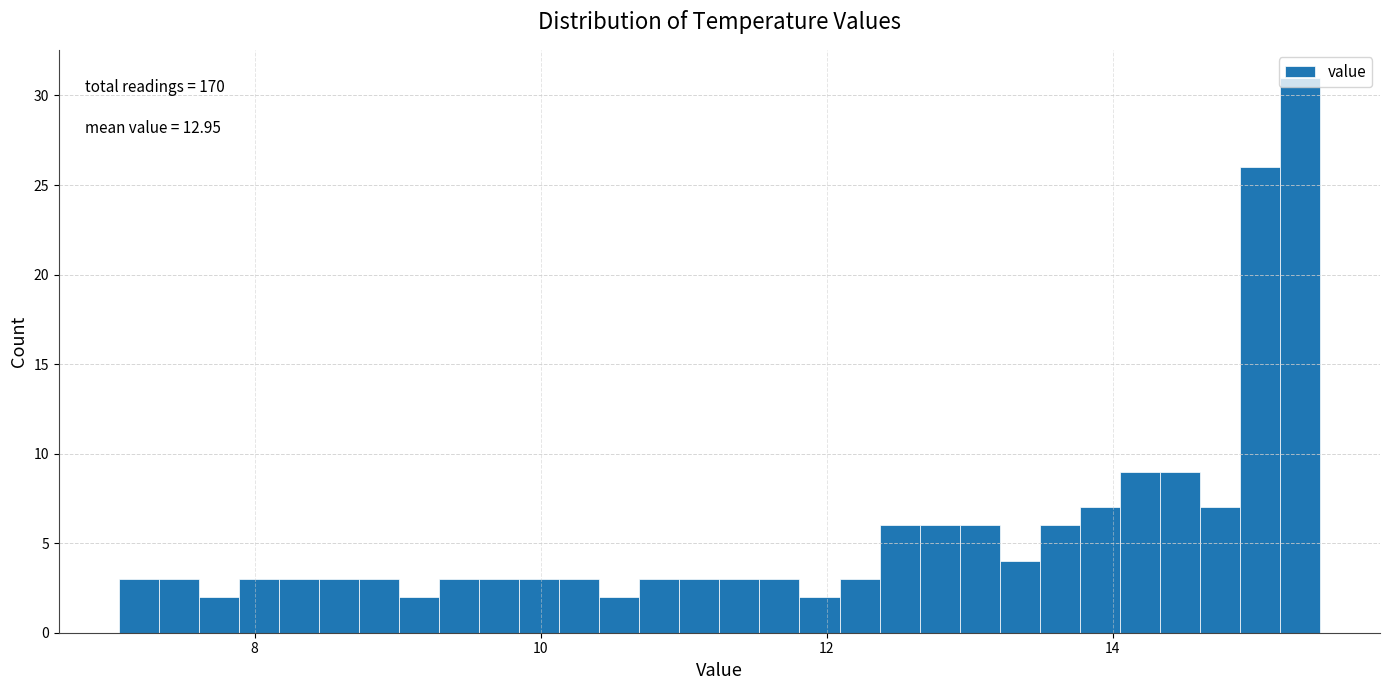

Read against the x-axis, roughly where is the centre of the tallest bar?

15.4